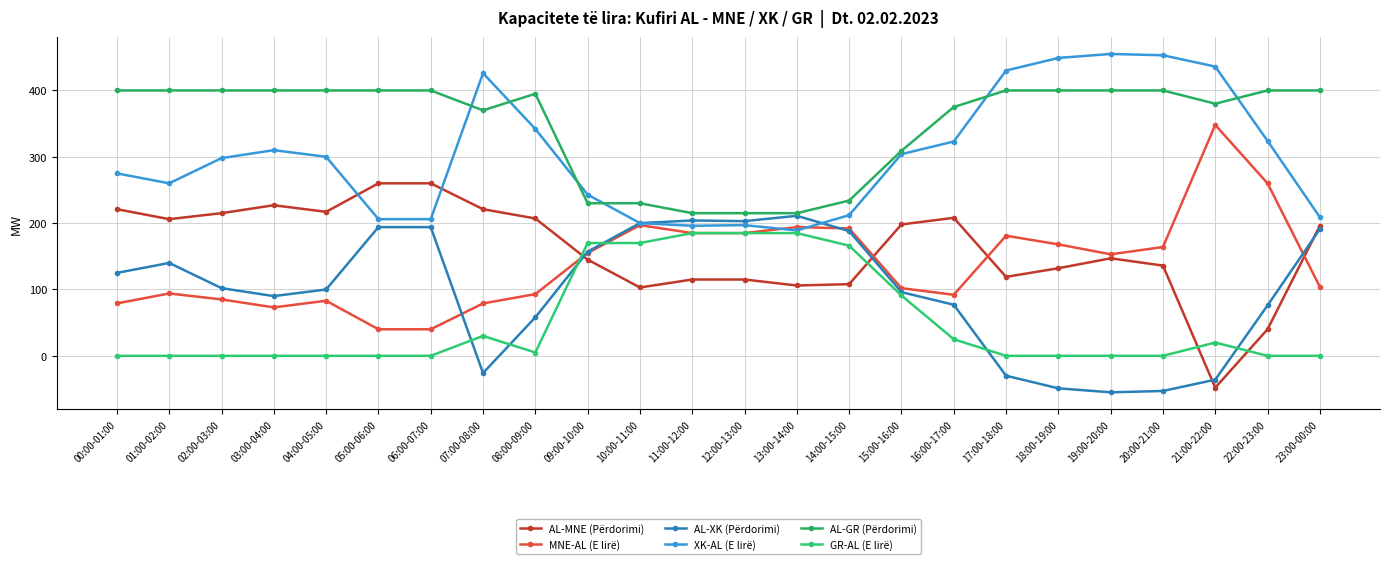

List the series in order of their peak value, lowest first.

GR-AL (E lirë), AL-XK (Përdorimi), AL-MNE (Përdorimi), MNE-AL (E lirë), AL-GR (Përdorimi), XK-AL (E lirë)